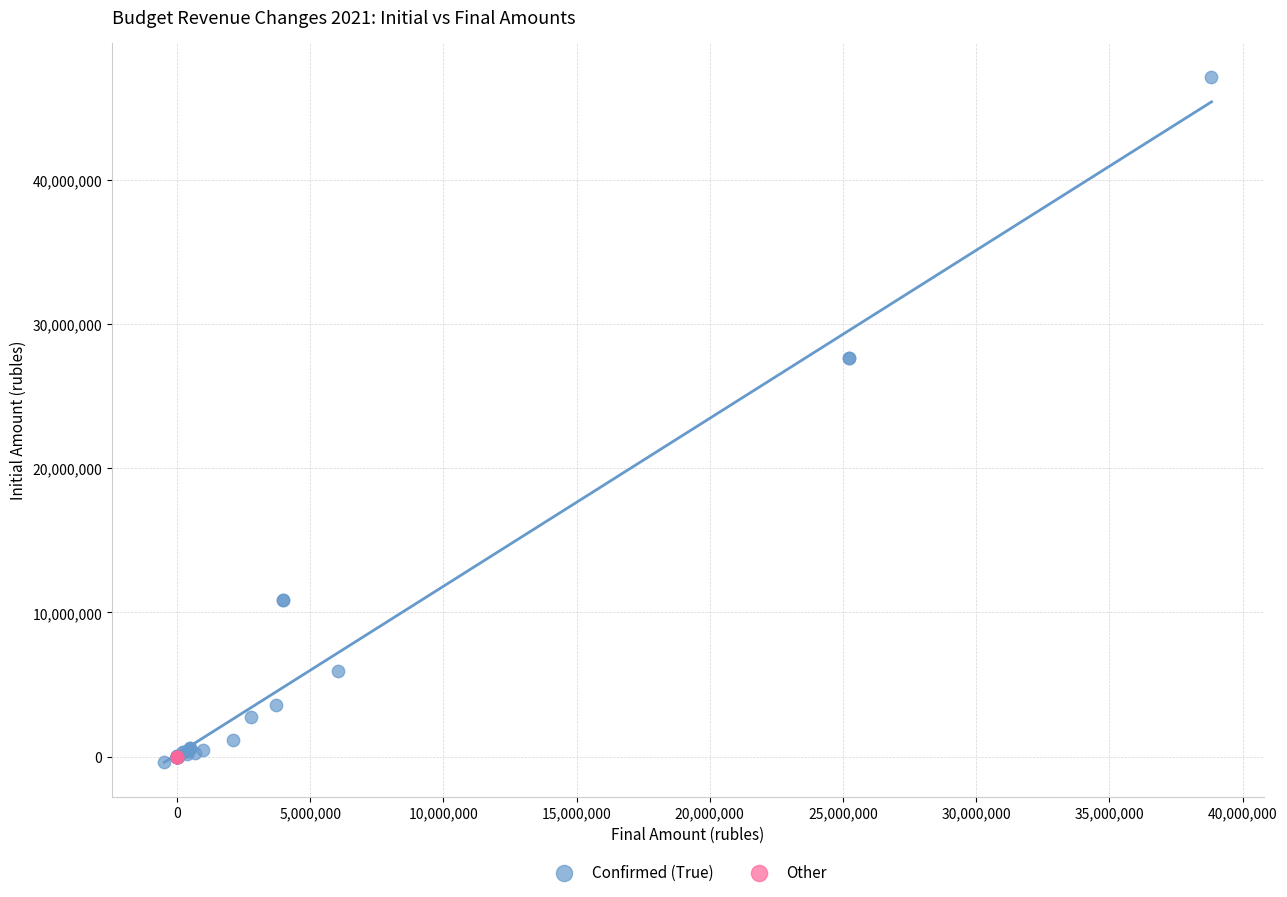

Which series contains the highest Y value?

Confirmed (True)